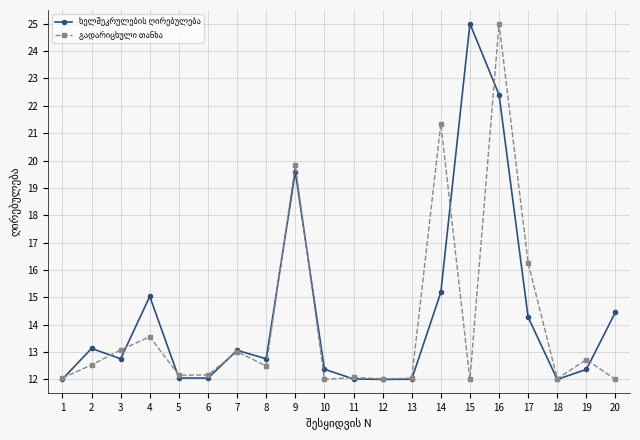

What is the total value across all series at 14?

36.5